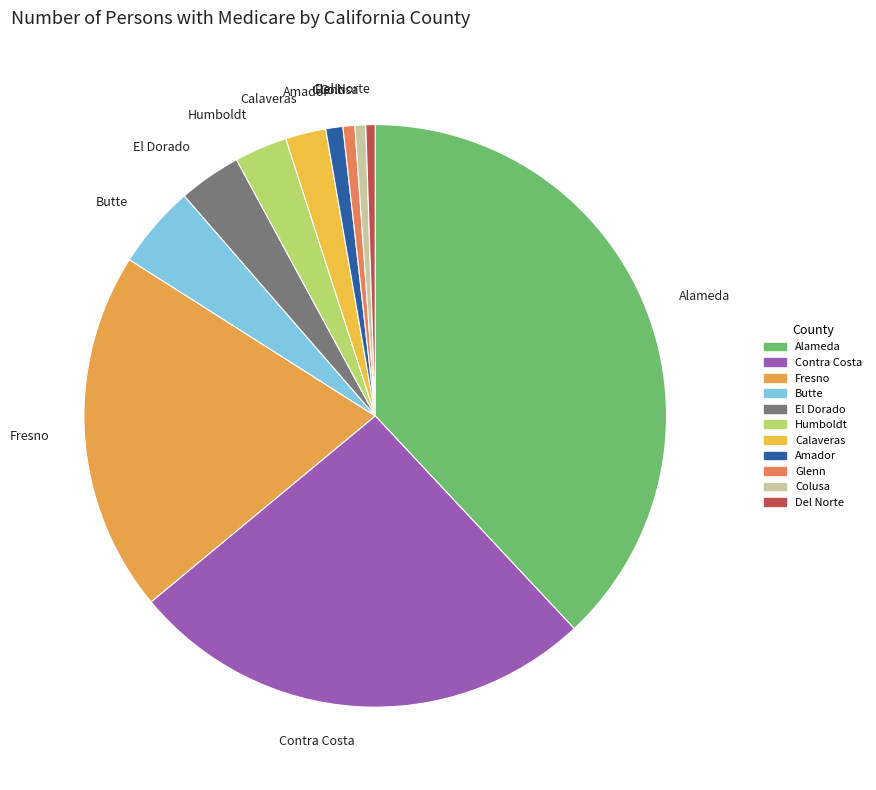

How many segments does this pie chart have?

11